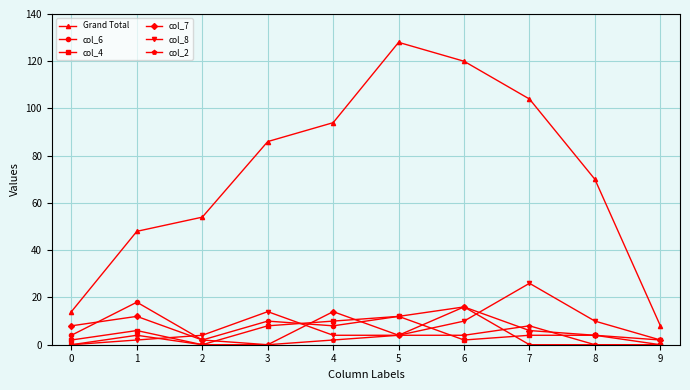

The col_8 series shows 46 at 7. True or false?

False